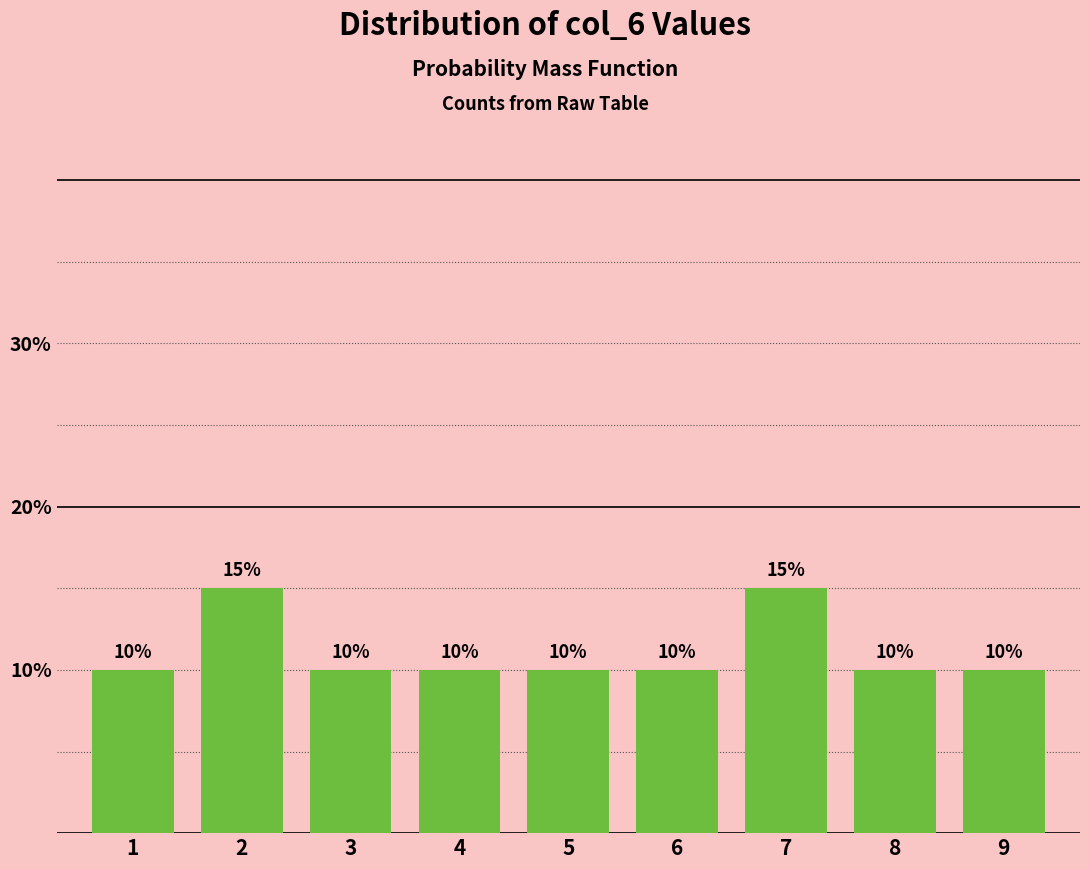

Reading left to right, extract all data points from this chart.

1=10	2=15	3=10	4=10	5=10	6=10	7=15	8=10	9=10